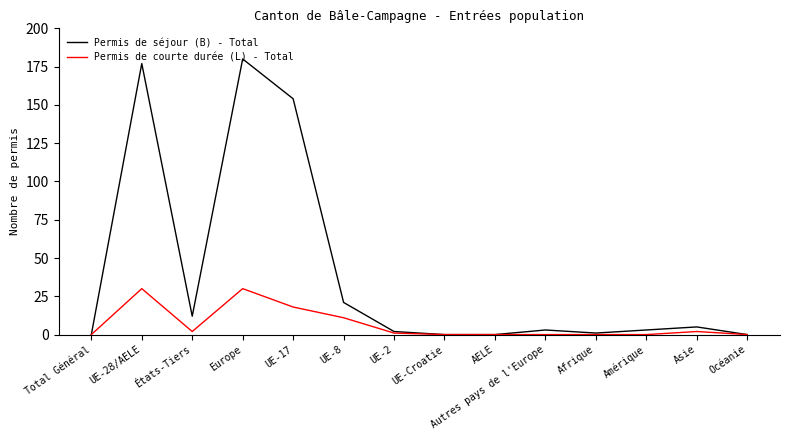

List the series in order of their peak value, highest first.

Permis de séjour (B) - Total, Permis de courte durée (L) - Total